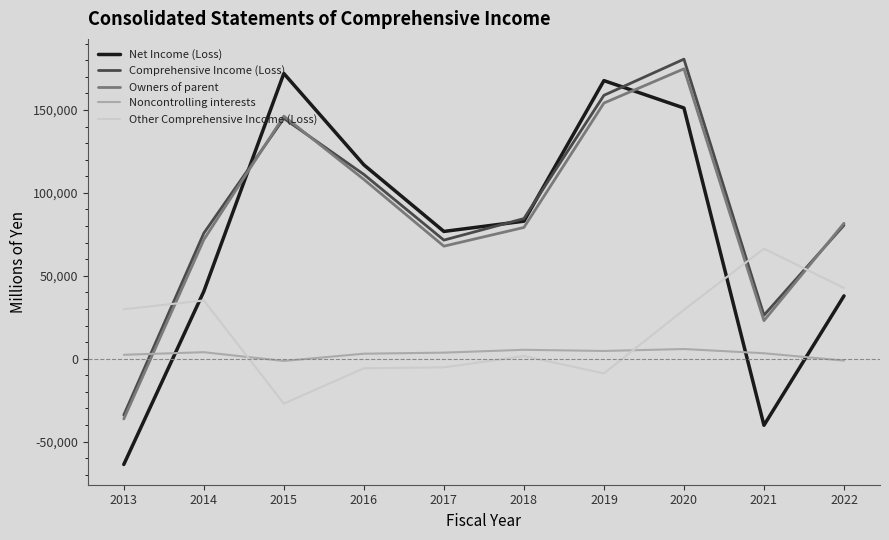

Rank the series at 2016 from highest to lowest value.

Net Income (Loss), Comprehensive Income (Loss), Owners of parent, Noncontrolling interests, Other Comprehensive Income (Loss)